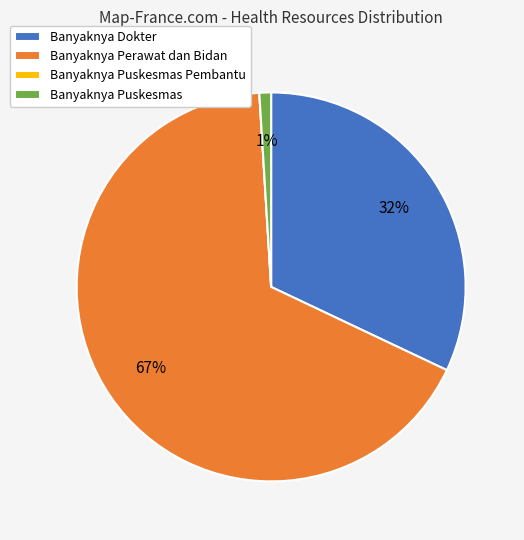

Which category accounts for the majority?

Banyaknya Perawat dan Bidan